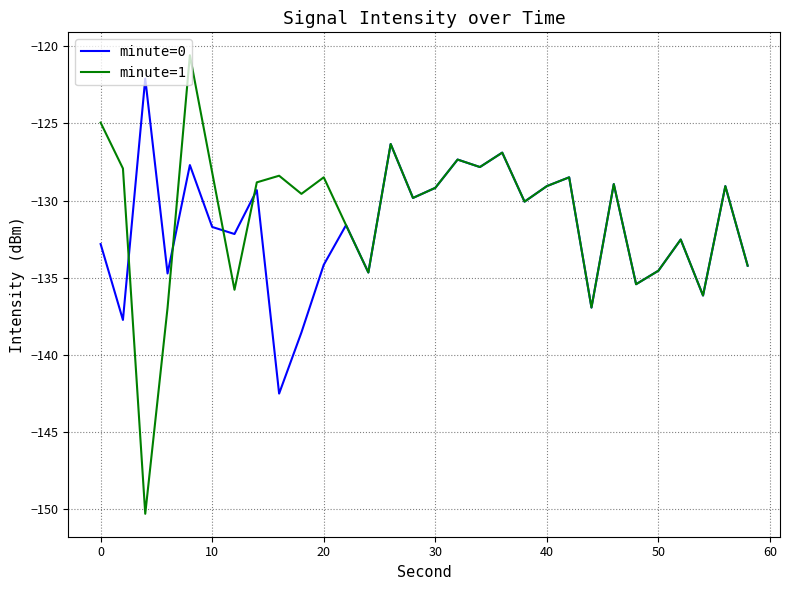

What is the greatest value displayed?

-120.6